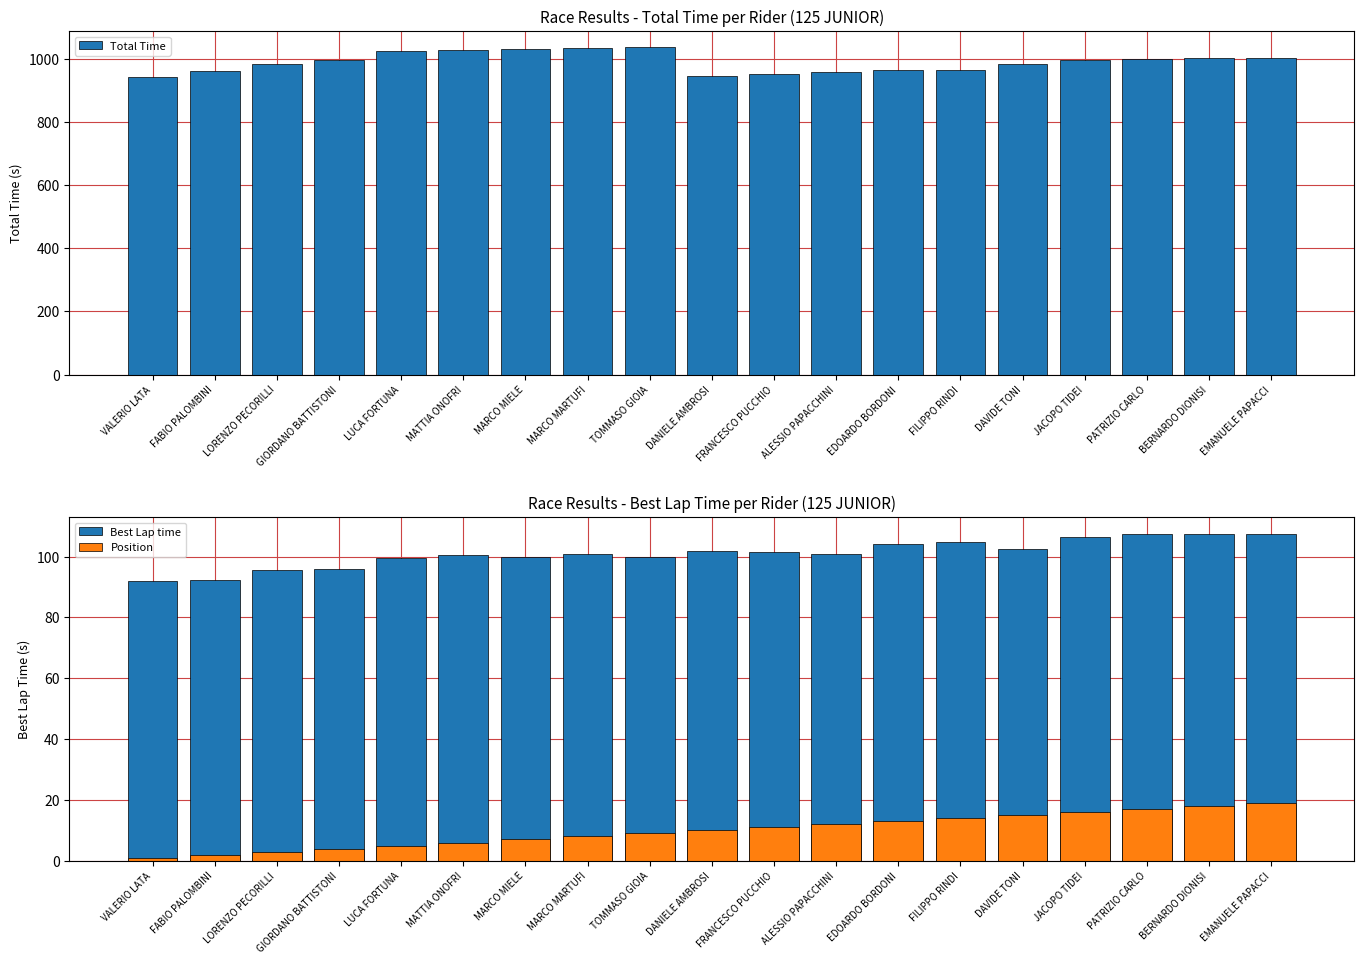

Where does the Best Lap time series first go above 100?

MATTIA ONOFRI